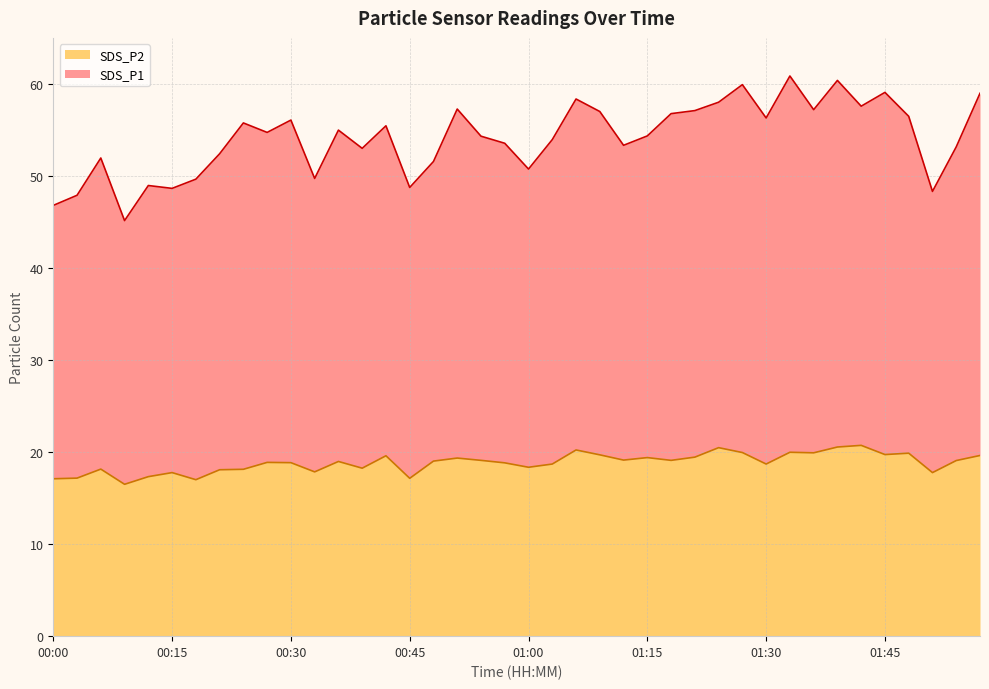

What are all the series names shown in the legend?

SDS_P2, SDS_P1